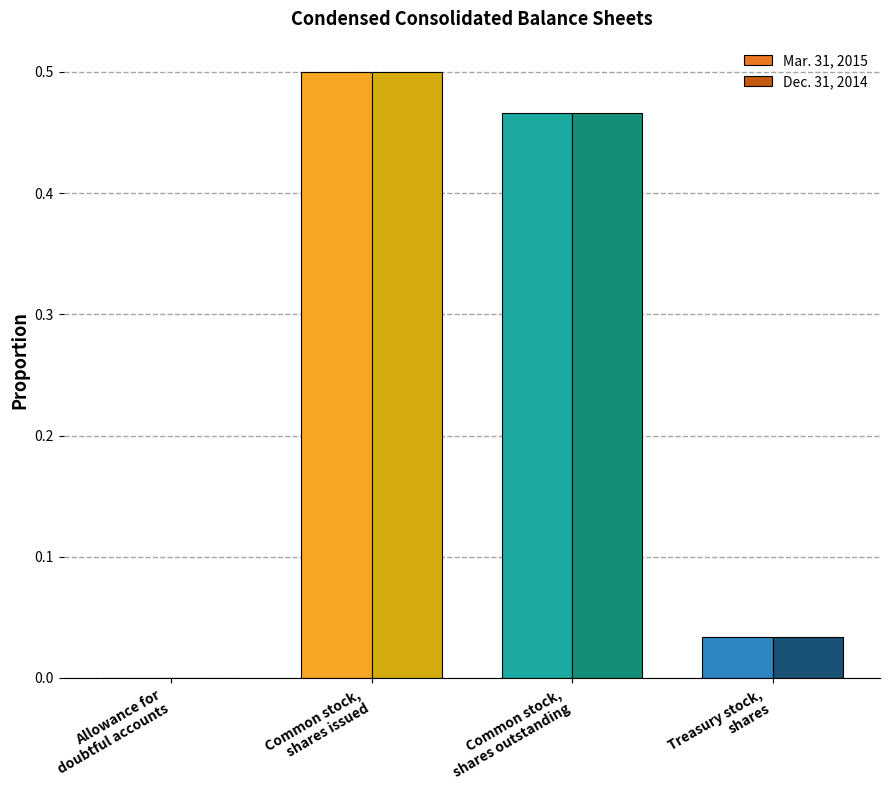

What is the sum of all Mar. 31, 2015 values?

1.0